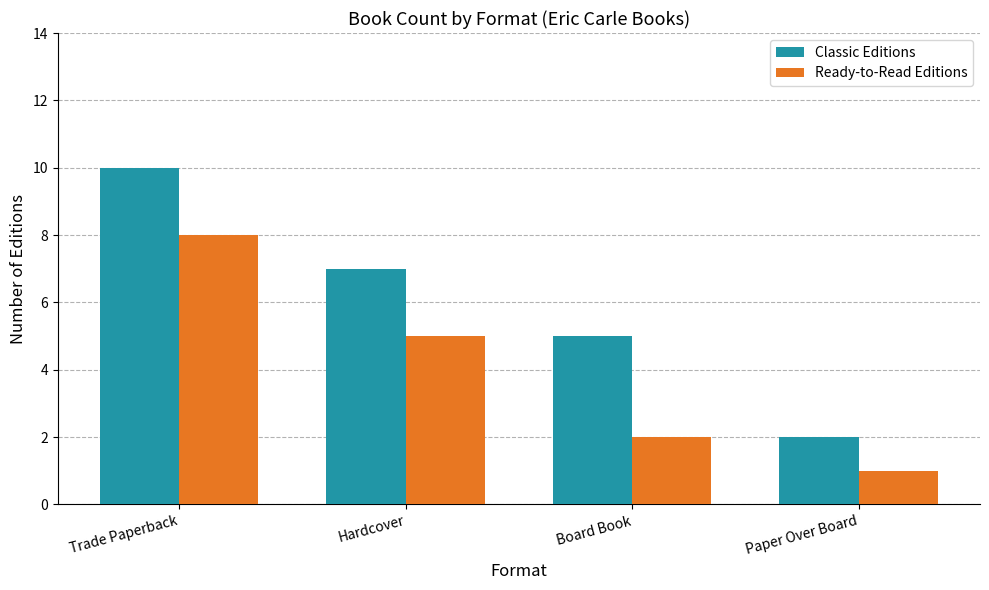

At which category is the sum across all series the highest?

Trade Paperback